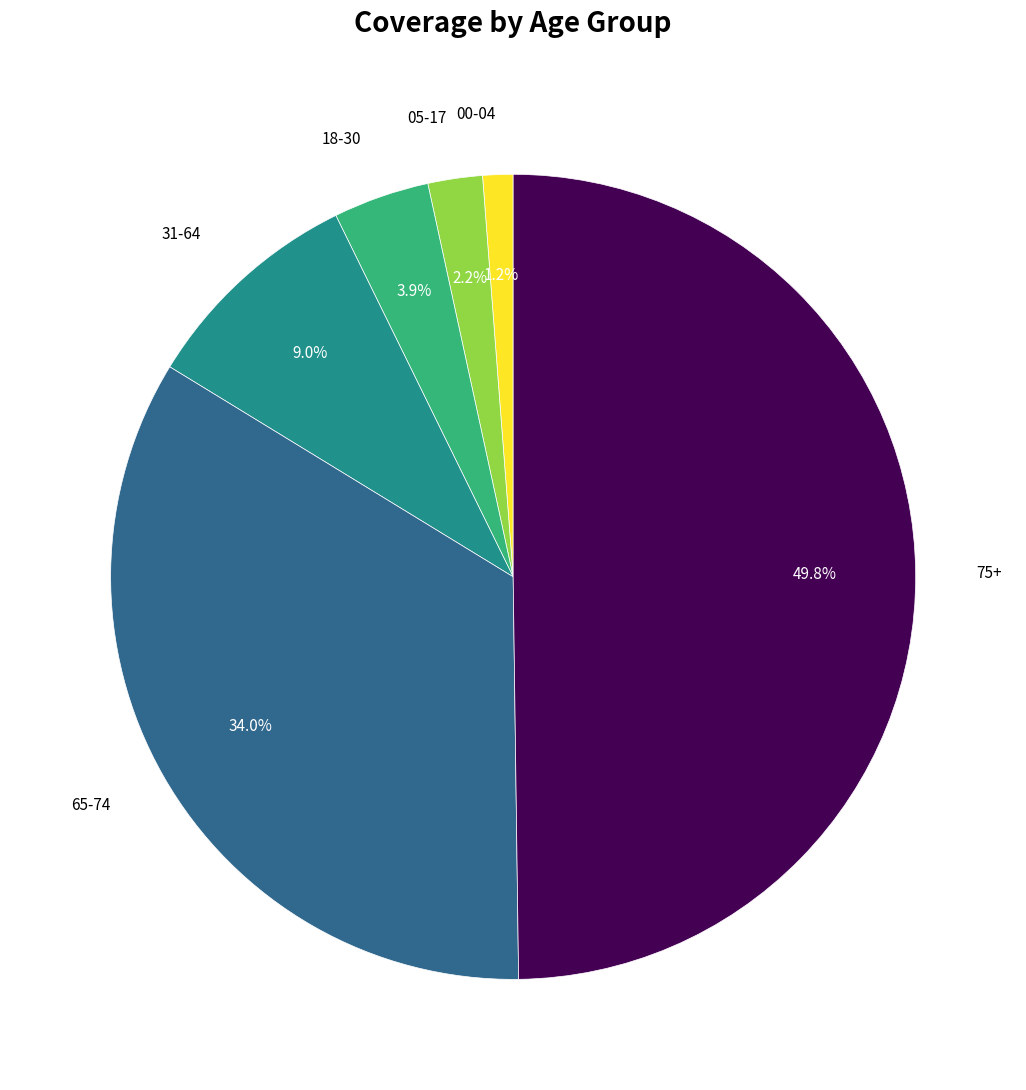

Does any single category account for the majority?

No